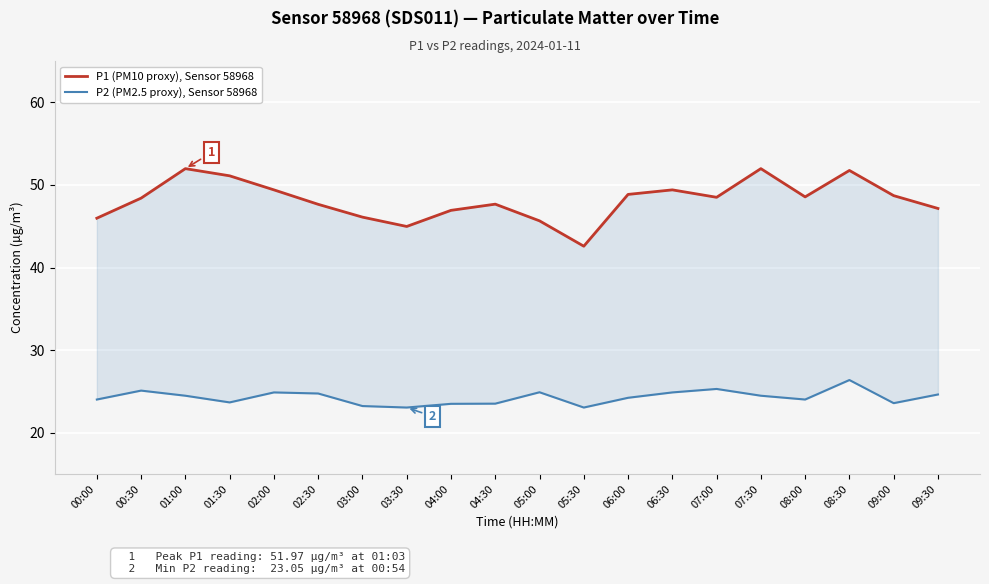

Rank the categories by P1 (PM10 proxy), Sensor 58968 value from lowest to highest.

05:30, 03:30, 05:00, 00:00, 03:00, 04:00, 09:30, 02:30, 04:30, 00:30, 07:00, 08:00, 09:00, 06:00, 02:00, 06:30, 01:30, 08:30, 01:00, 07:30